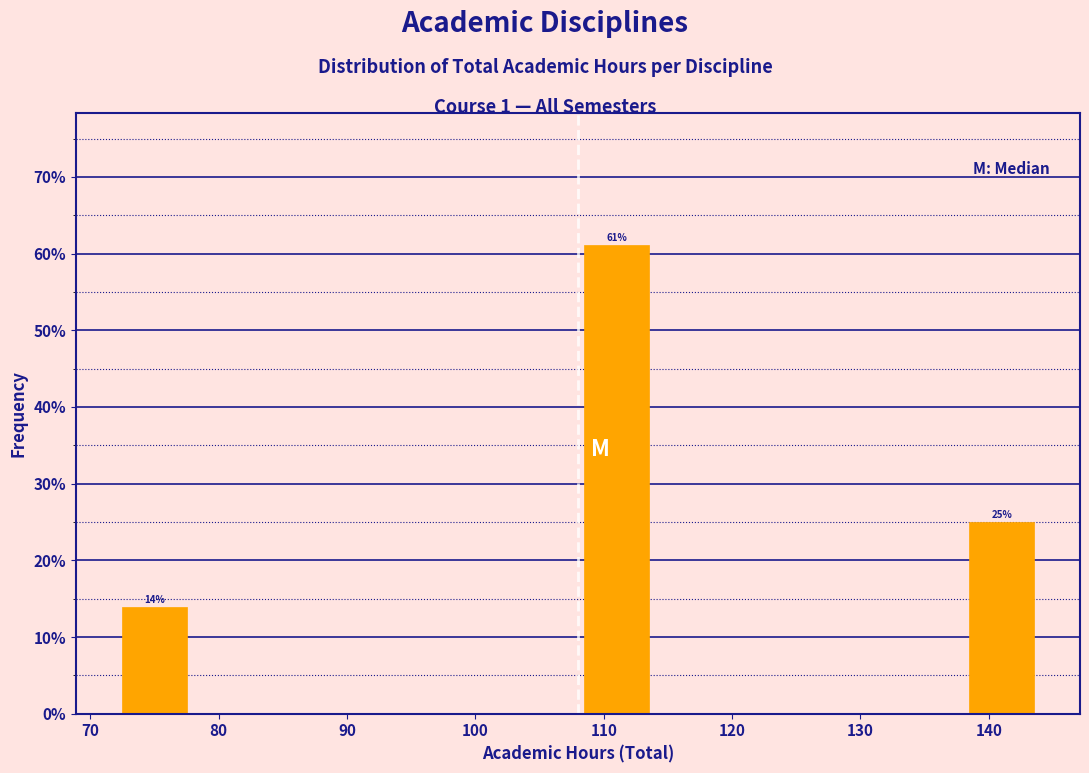

Which range on the x-axis has the tallest bar?

108 to 114